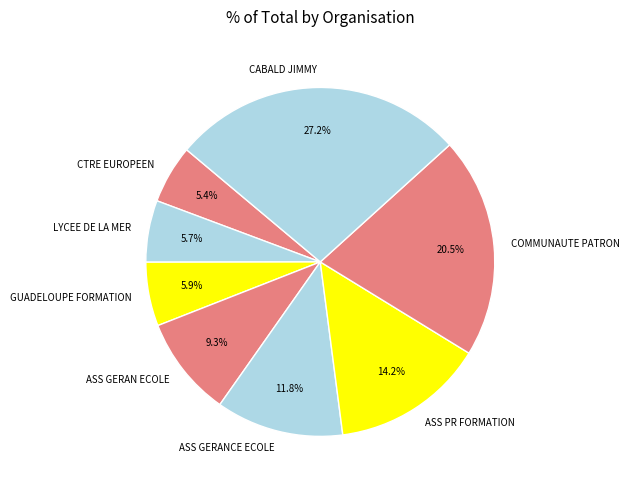

Is there any slice that represents more than half of the pie?

No